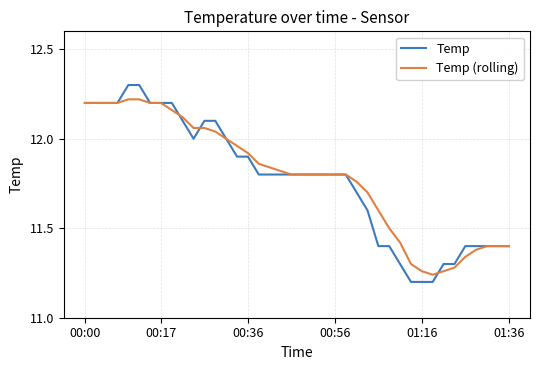

Which series has the widest spread of values?

Temp